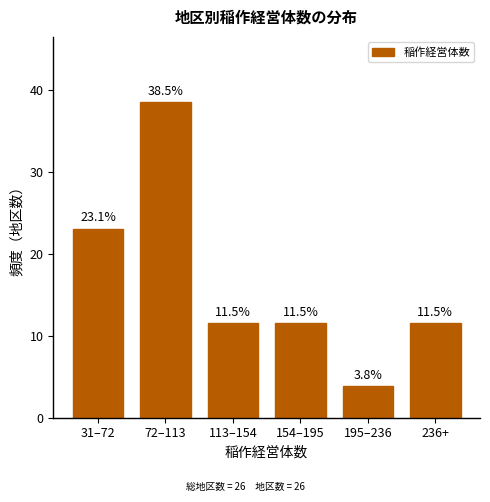

Reading right to left, extract all data points from this chart.

236+=11.5	195–236=3.8	154–195=11.5	113–154=11.5	72–113=38.5	31–72=23.1